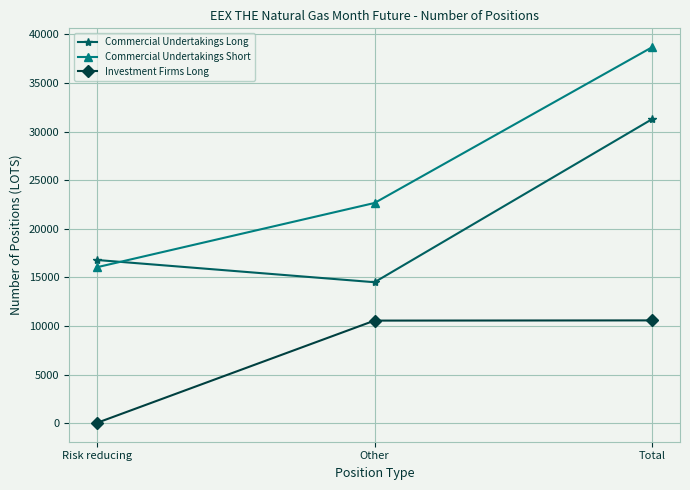

What is the difference between the highest and lowest values at Total?

28111